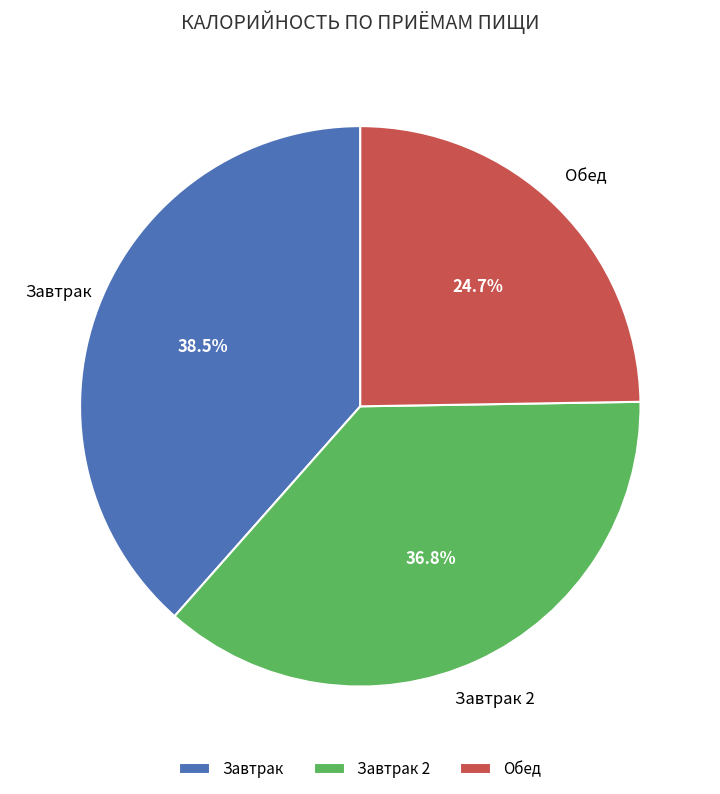

To the nearest percent, what is the difference between the largest and smallest slice percentages?

14%